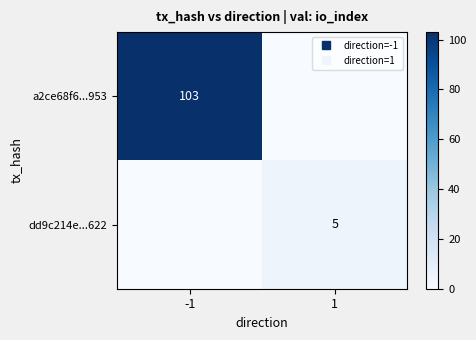

What is the maximum value shown in the chart?

103